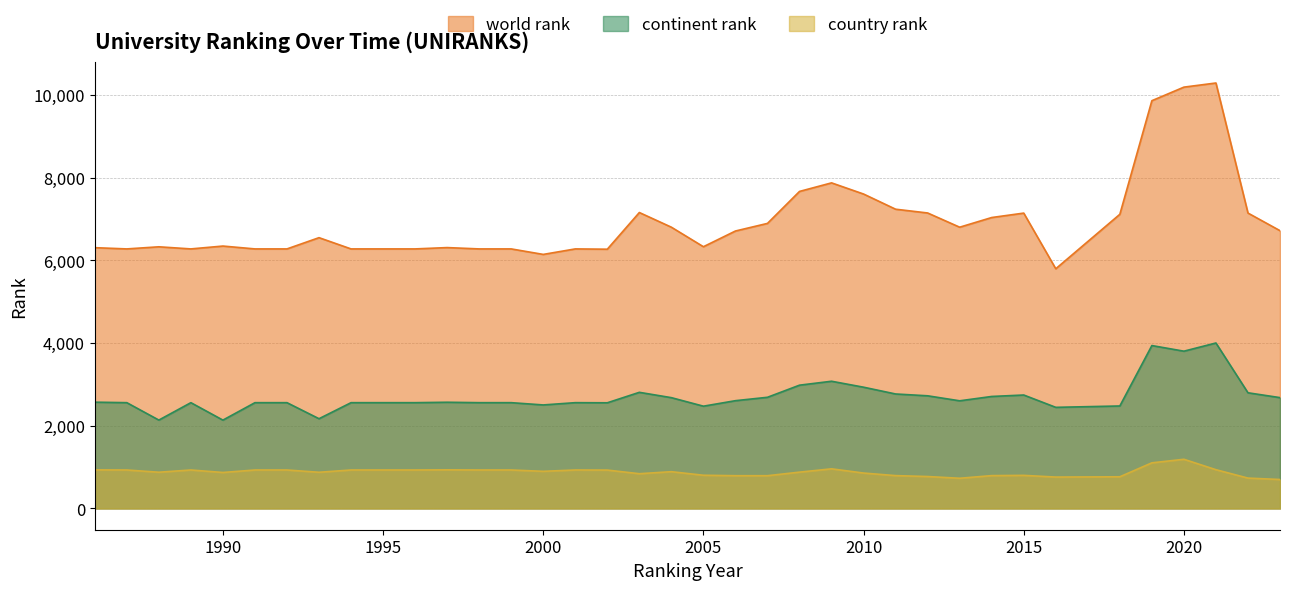

Does the chart display data point markers on the line(s)?

No